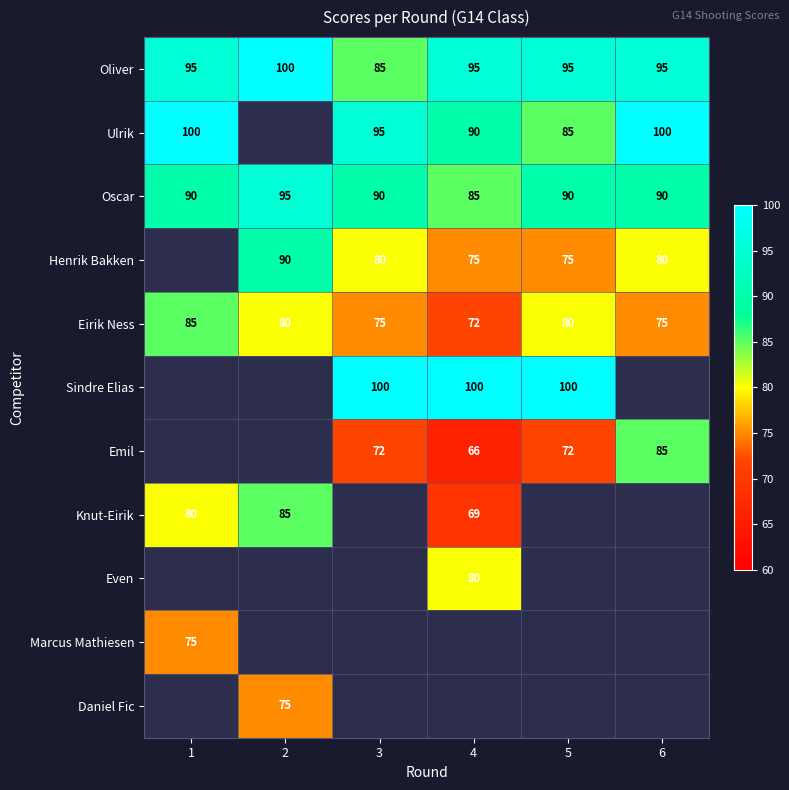

Is the value of Henrik Bakken at 3 greater than the value of Oscar at 2?

No